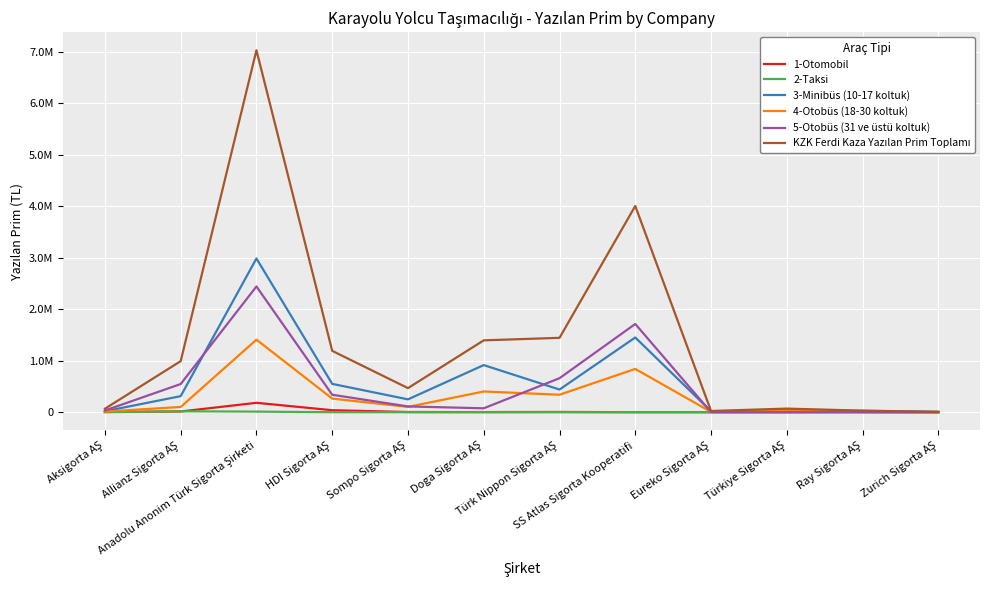

Between Eureko Sigorta AŞ and Zurich Sigorta AŞ, which is larger?

Eureko Sigorta AŞ